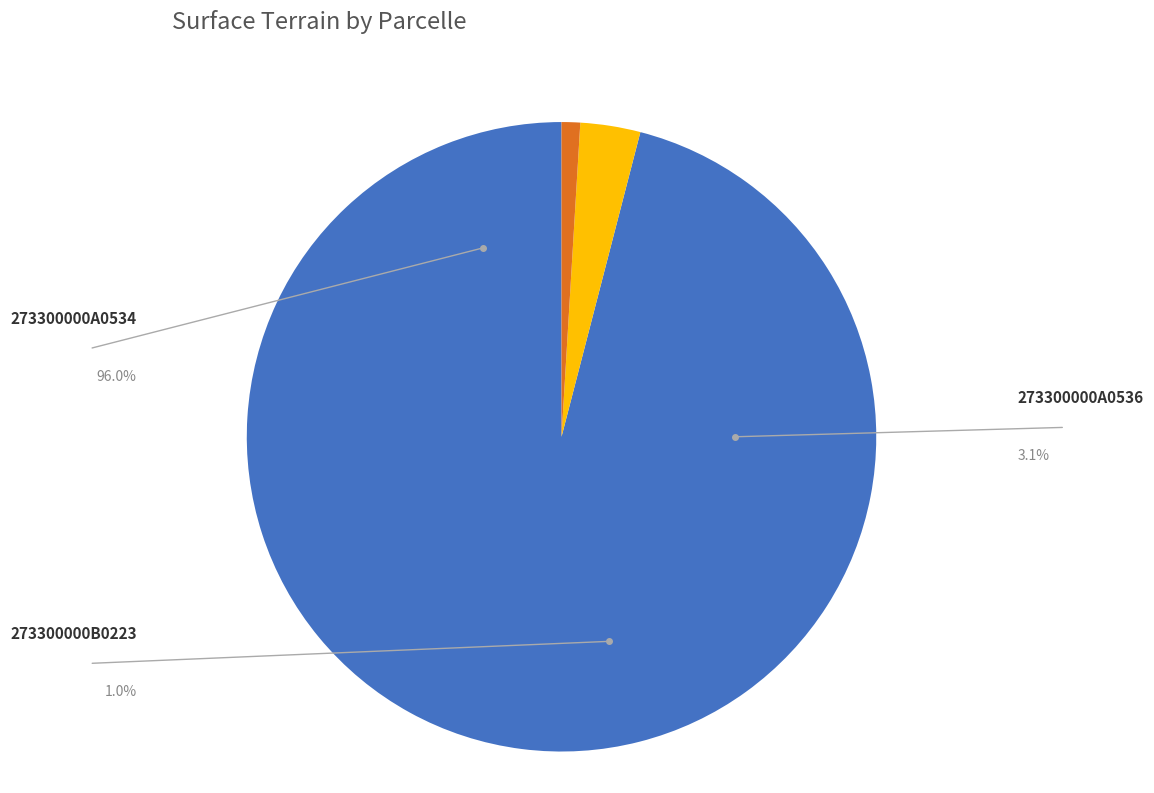

True or false: 273300000A0536 accounts for 3% of the total.

True